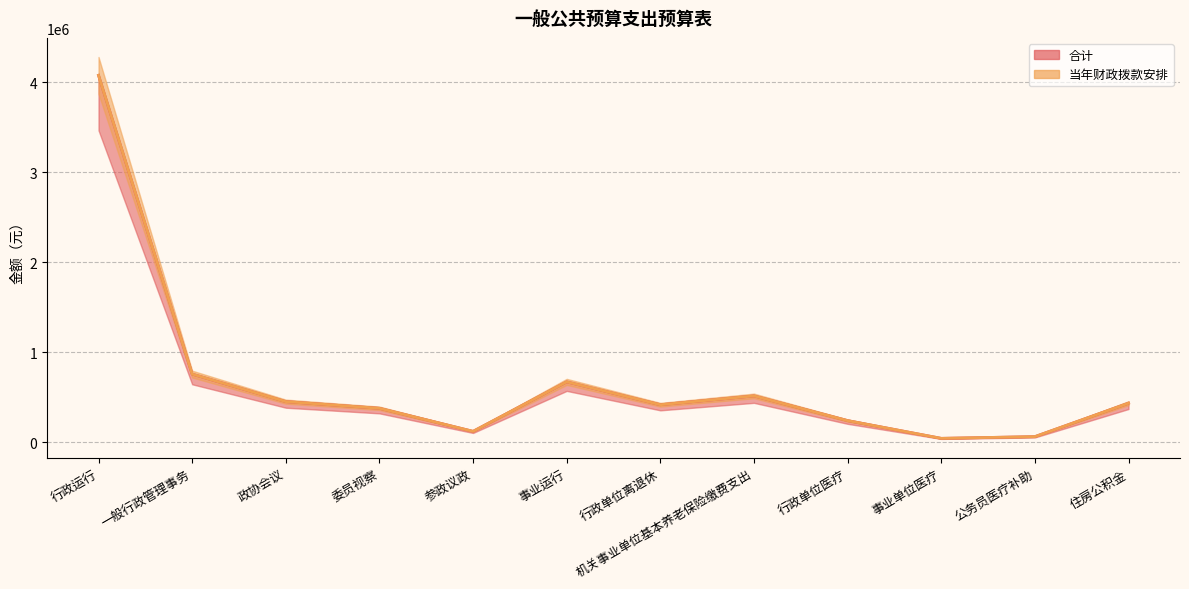

Rank the series by their maximum value, from highest to lowest.

合计, 当年财政拨款安排